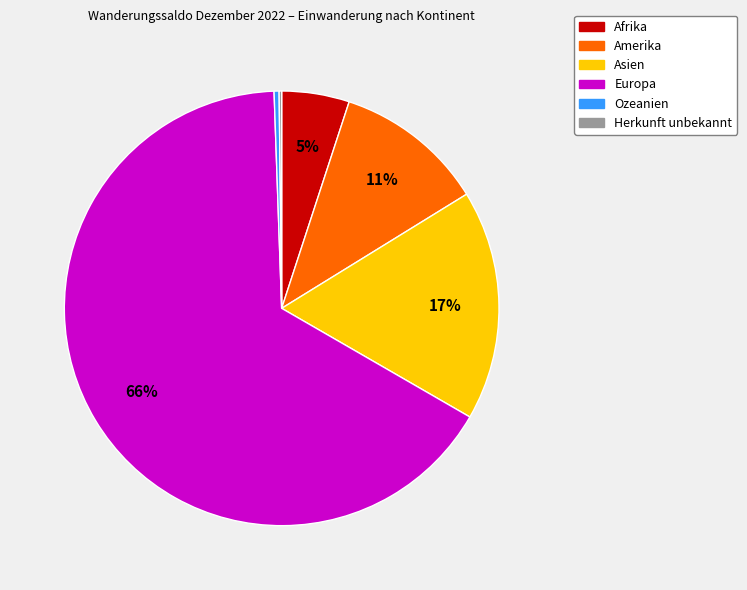

Which category has the biggest portion of the pie?

Europa